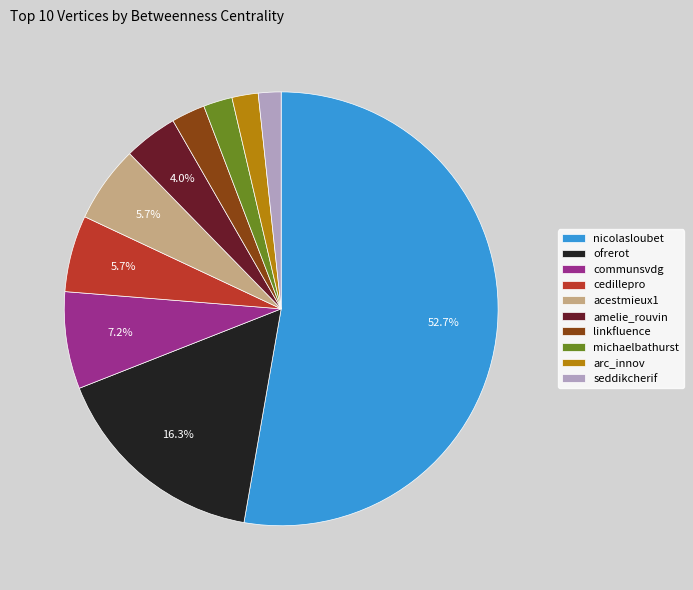

Which category accounts for the majority?

nicolasloubet